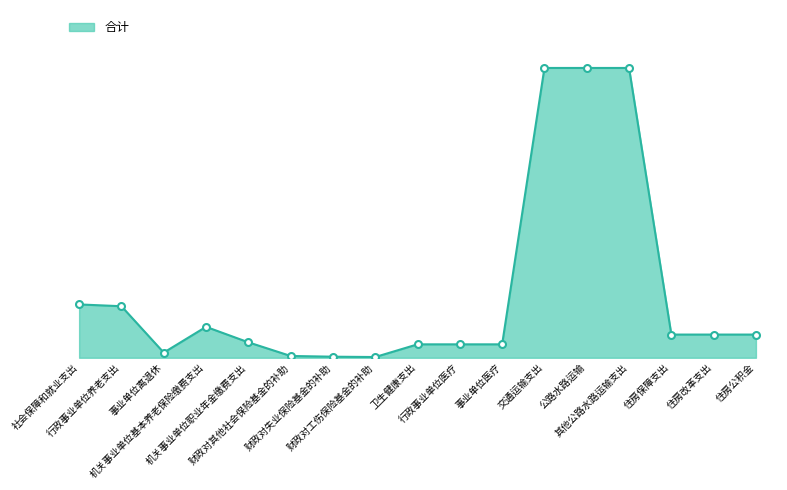

Does the chart have visible grid lines?

No